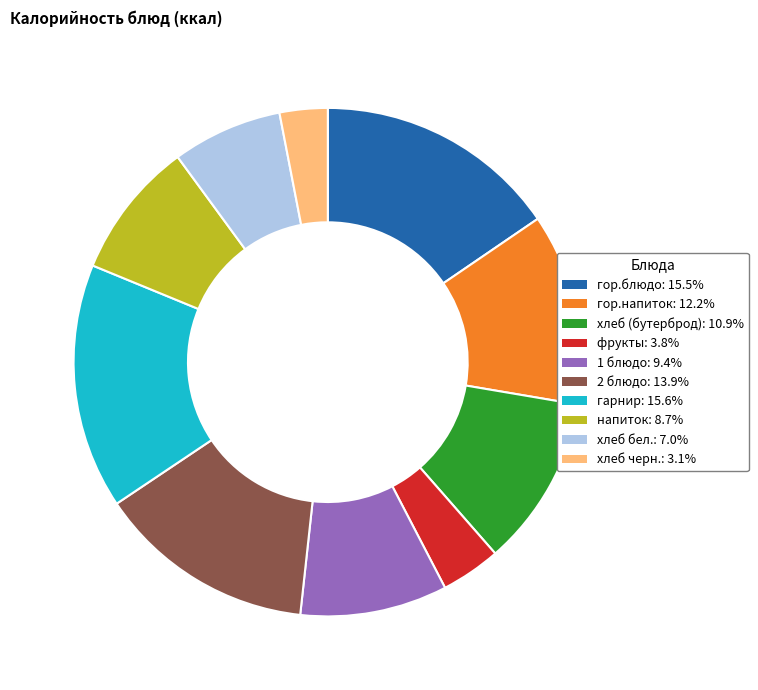

Approximately how many times larger is the value at 2 блюдо: 13.9% compared to гор.блюдо: 15.5%?

0.9